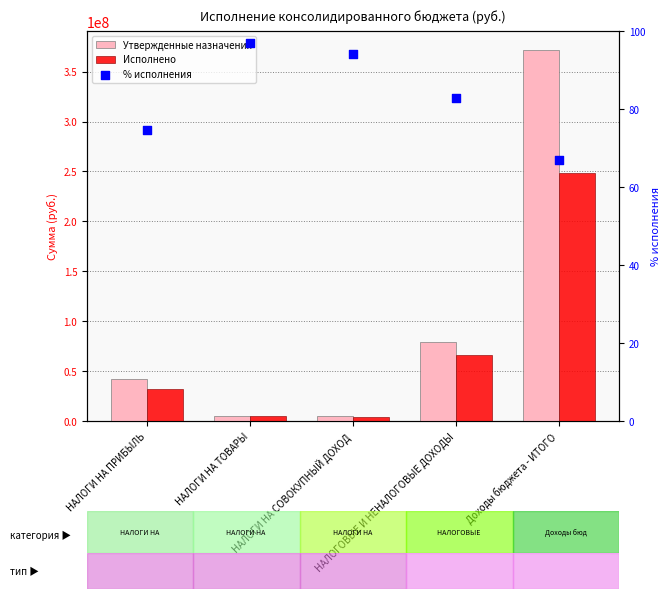

Which series reaches the maximum Y coordinate?

Утвержденные назначения